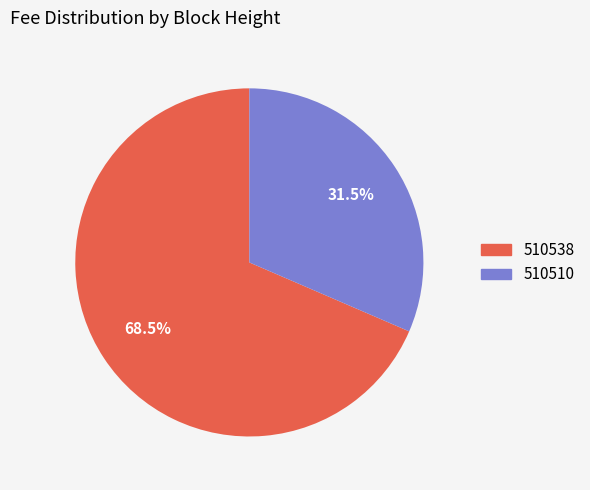

What is the change in value from 510538 to 510510?

-0.6